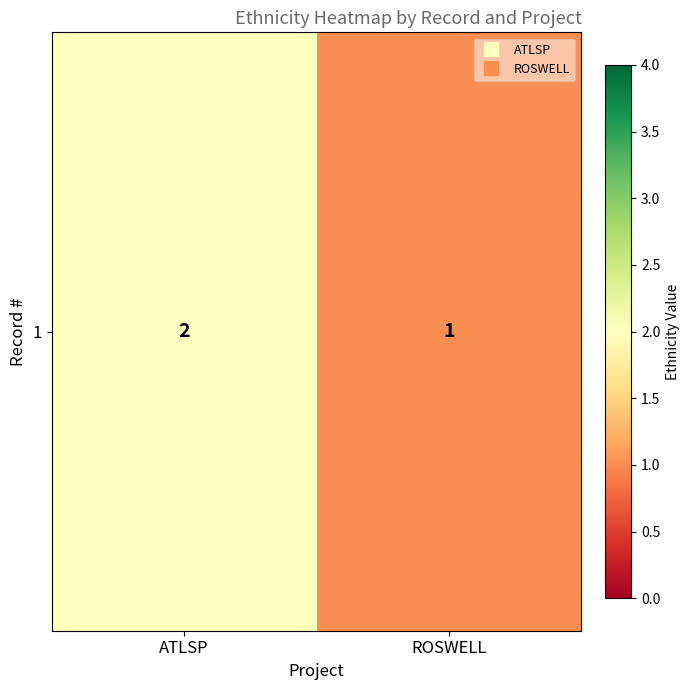

Rank the categories by value from lowest to highest.

ROSWELL, ATLSP